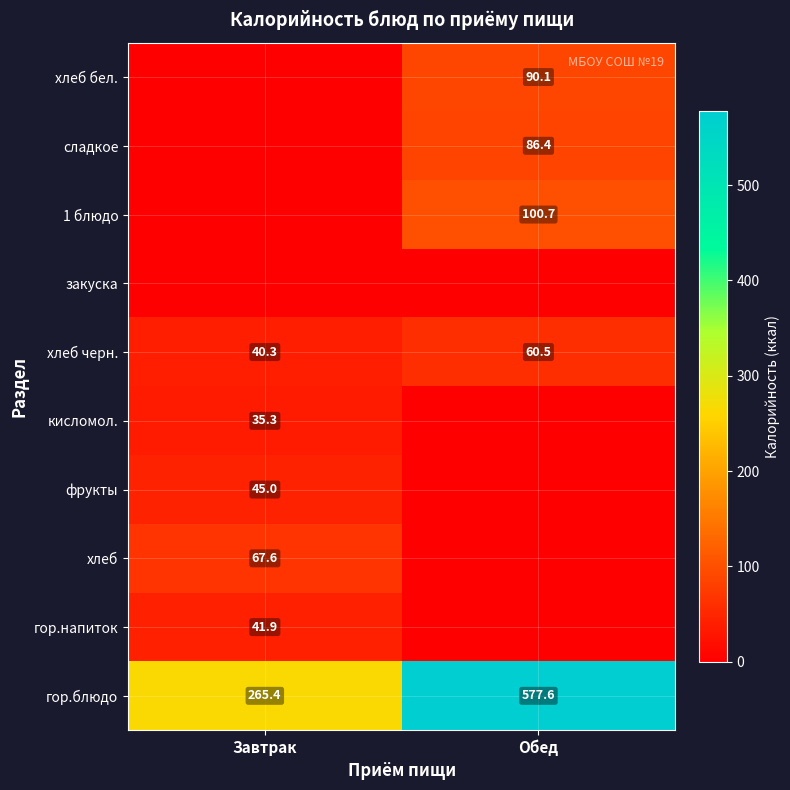

What is the sum of the хлеб черн. values at Завтрак and Обед?

100.8